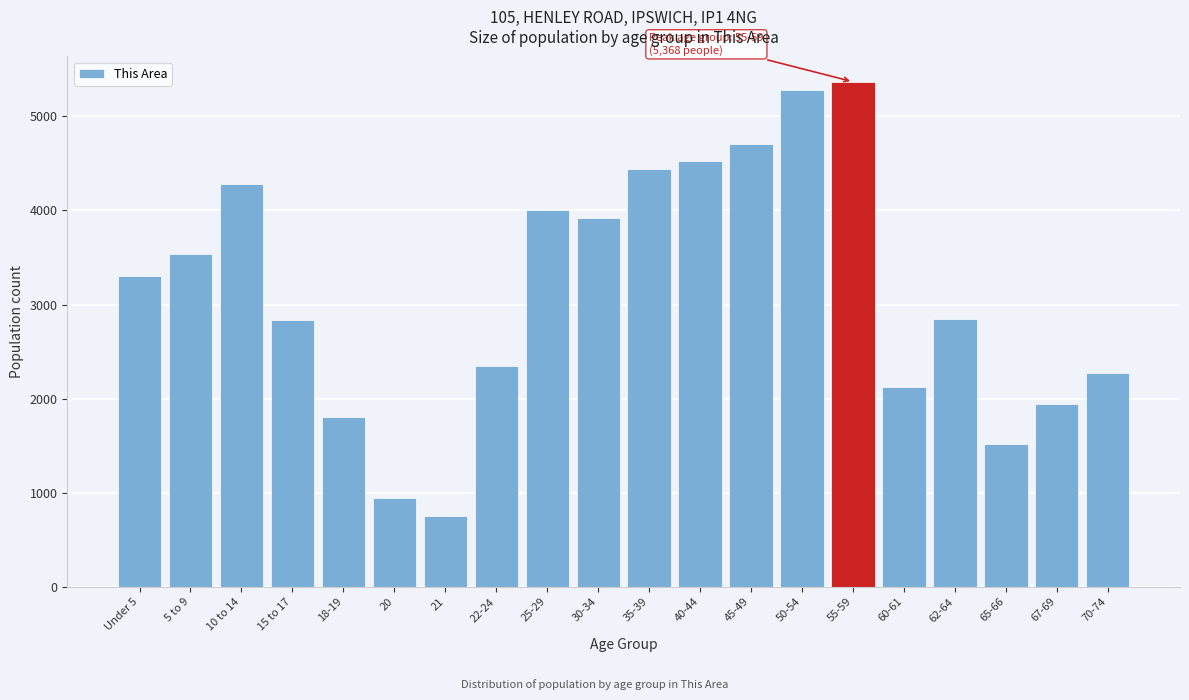

The value at 70-74 is 1407. True or false?

False